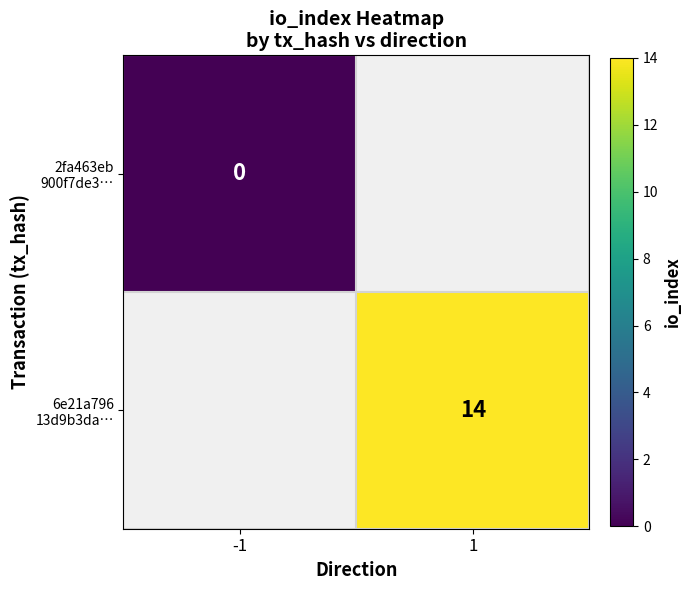

The 6e21a796 13d9b3da… series shows 3.7 at 1. True or false?

False